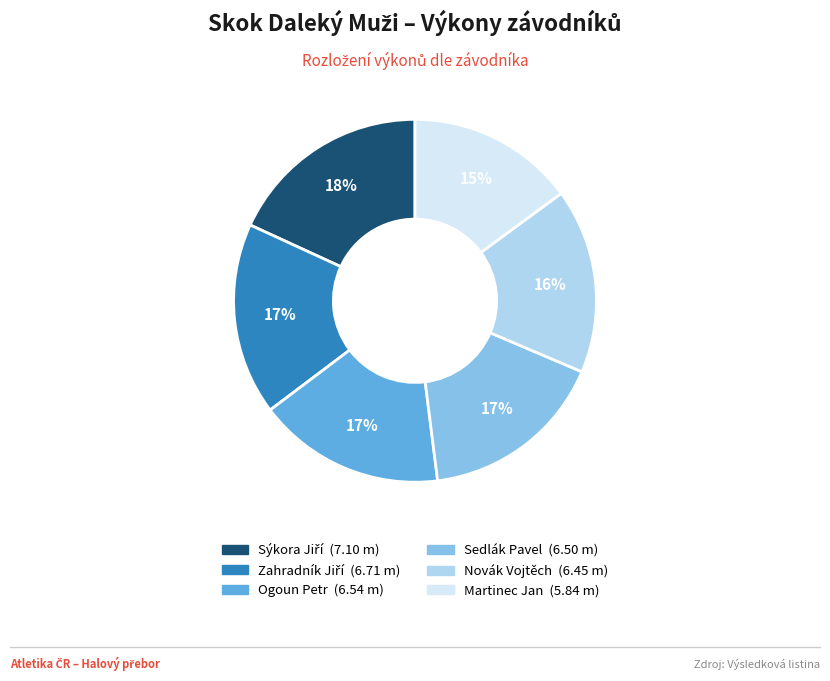

To the nearest percent, what percentage of the pie is Martinec Jan?

15%